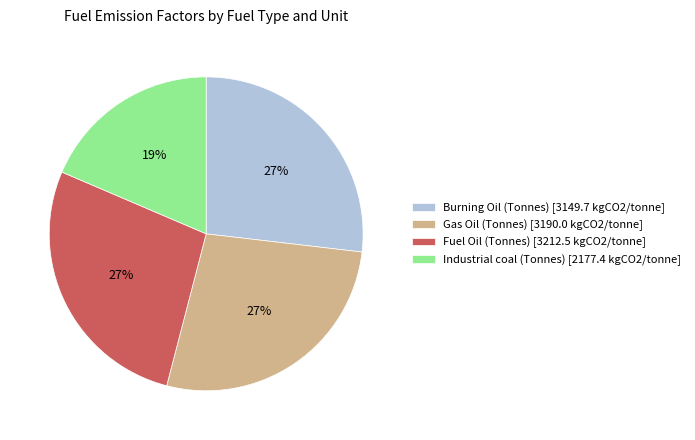

To the nearest percent, what is the average slice percentage?

25%